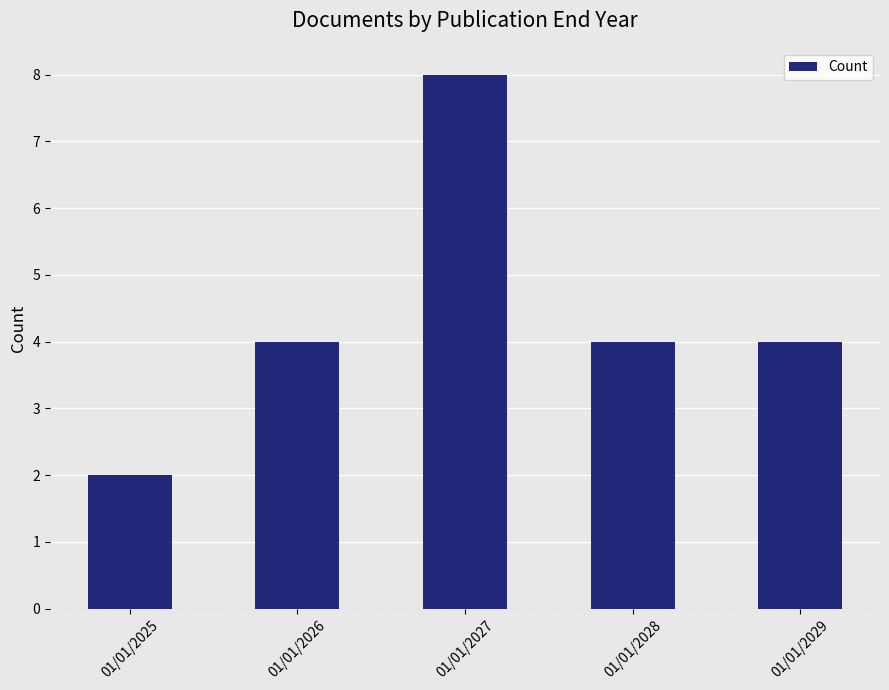

The value at 01/01/2026 is 6. True or false?

False